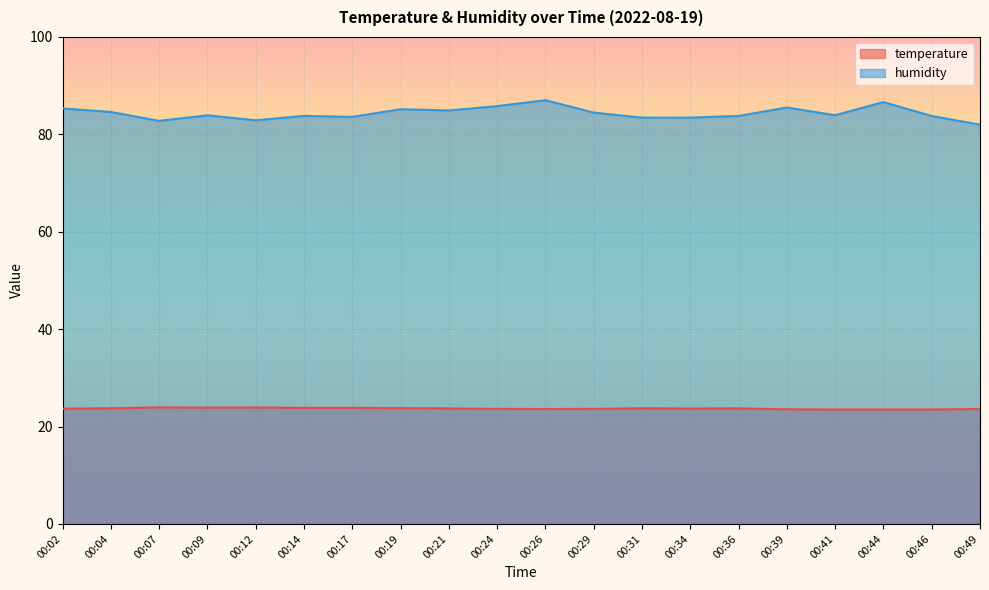

What is the difference between the maximum and minimum values in the humidity series?

5.0